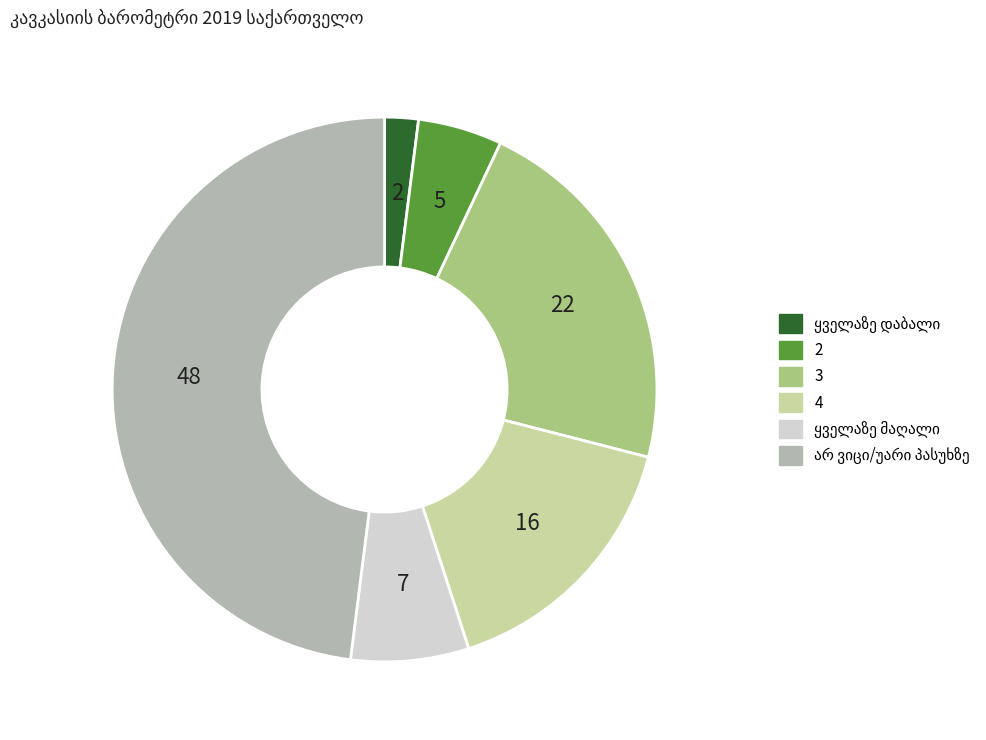

Between 2 and 4, which is larger?

4